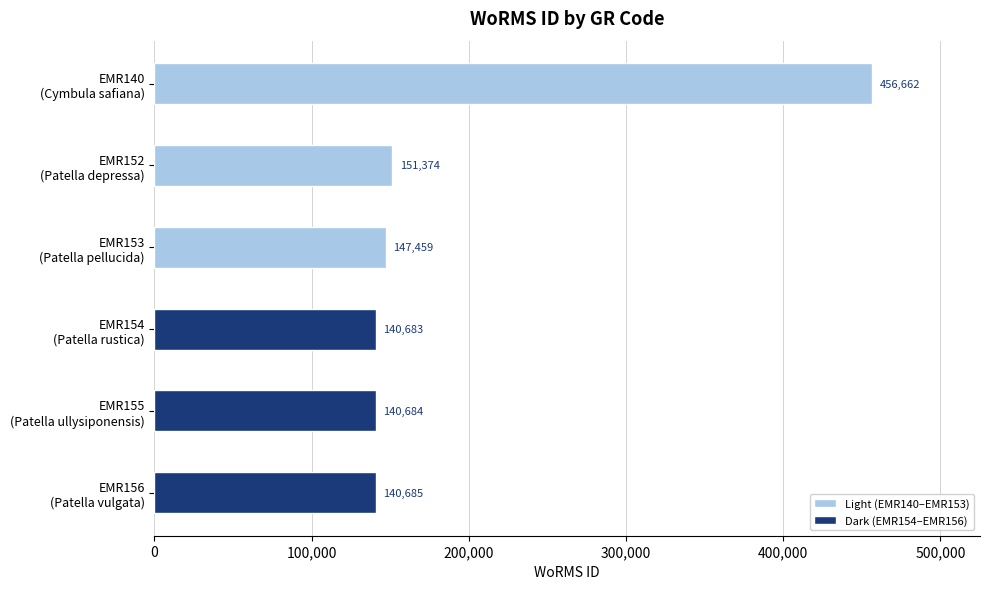

How many data points are less than 147459?

3